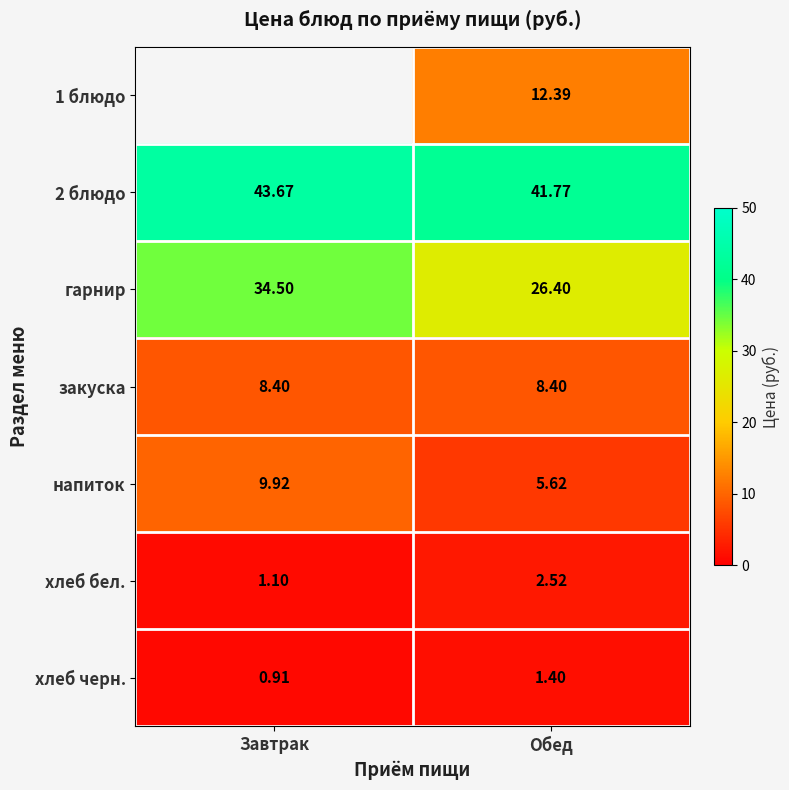

Rank the categories by напиток value from lowest to highest.

Обед, Завтрак